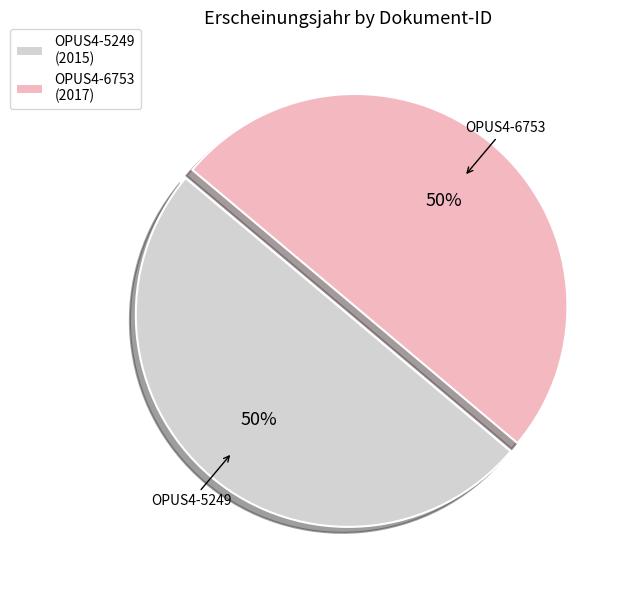

To the nearest percent, what portion does OPUS4-5249 represent?

50%